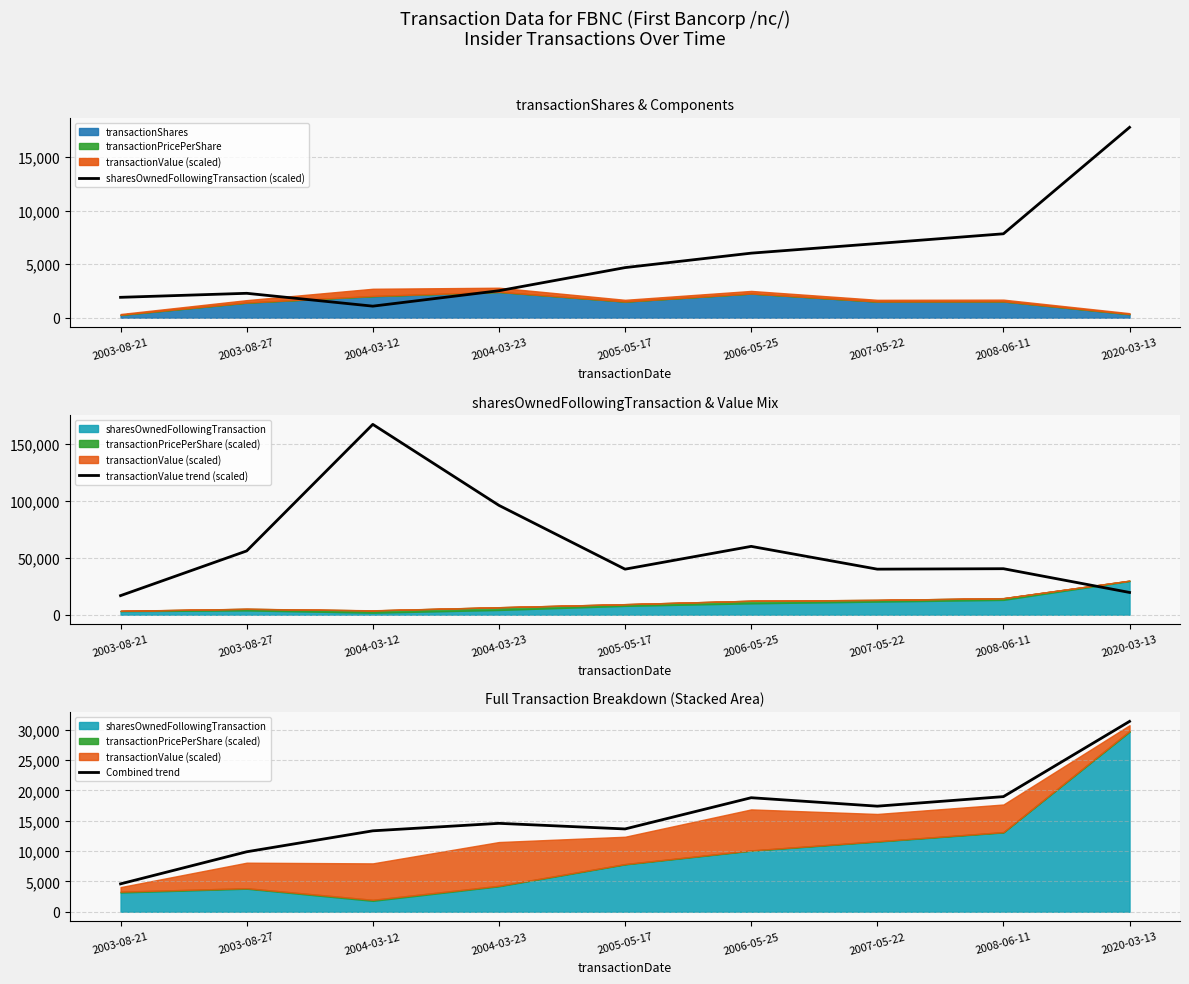

Where is Combined trend nearest to the value 17971?

2007-05-22